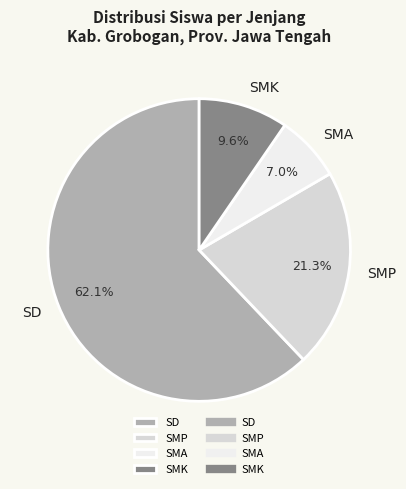

Combined, do SMP and SMA account for over 50%?

No